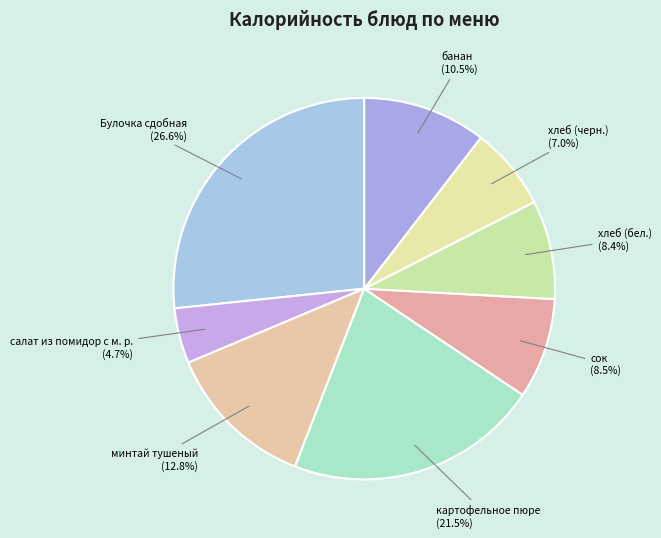

To the nearest percent, what is the combined percentage of сок and хлеб (черн.)?

16%